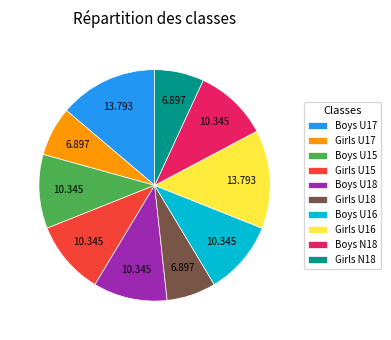

Is the sum of Boys U17 and Girls N18 greater than half?

No